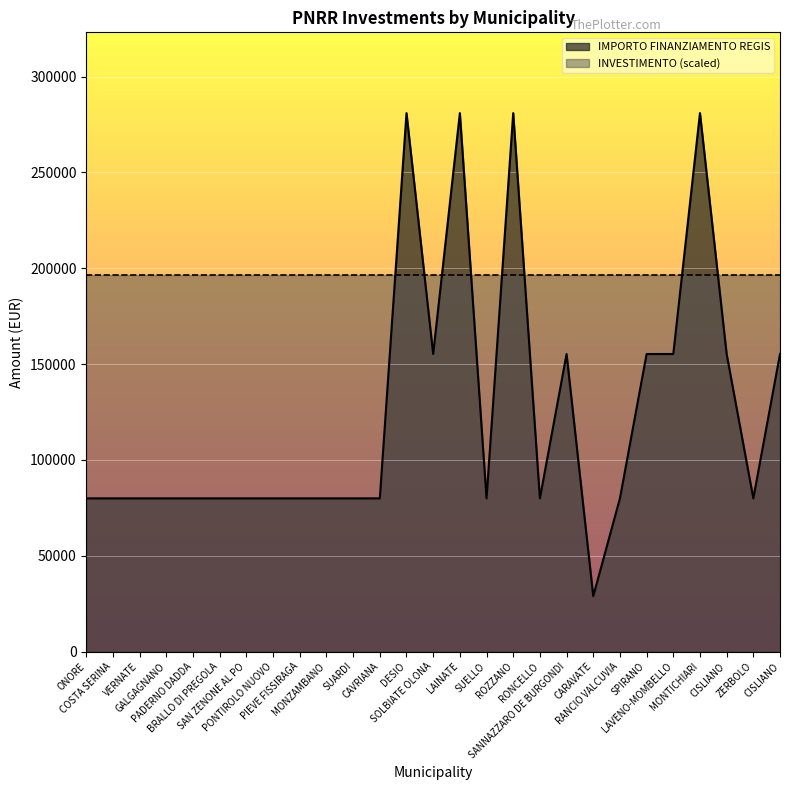

How many interior local peaks (higher than both neighbors) does the data have?

5